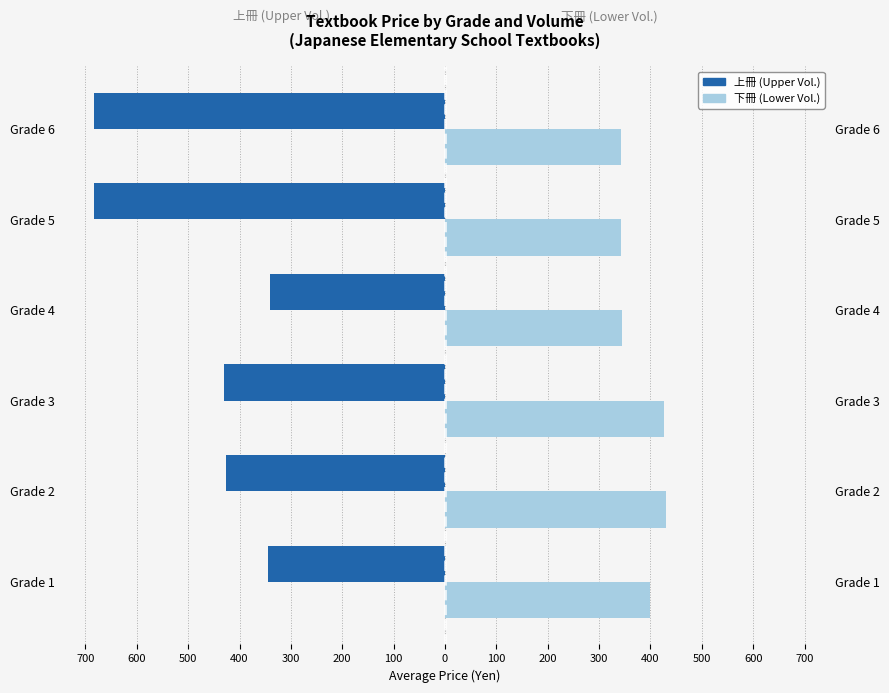

Reading left to right, transcribe all the data shown in this chart.

上冊 (Upper): 700=-344.8	600=-425.8	500=-430.2	400=-340.3	300=-684.0	200=-684.0
下冊 (Lower): 700=398.2	600=430.2	500=425.8	400=343.7	300=342.0	200=342.0